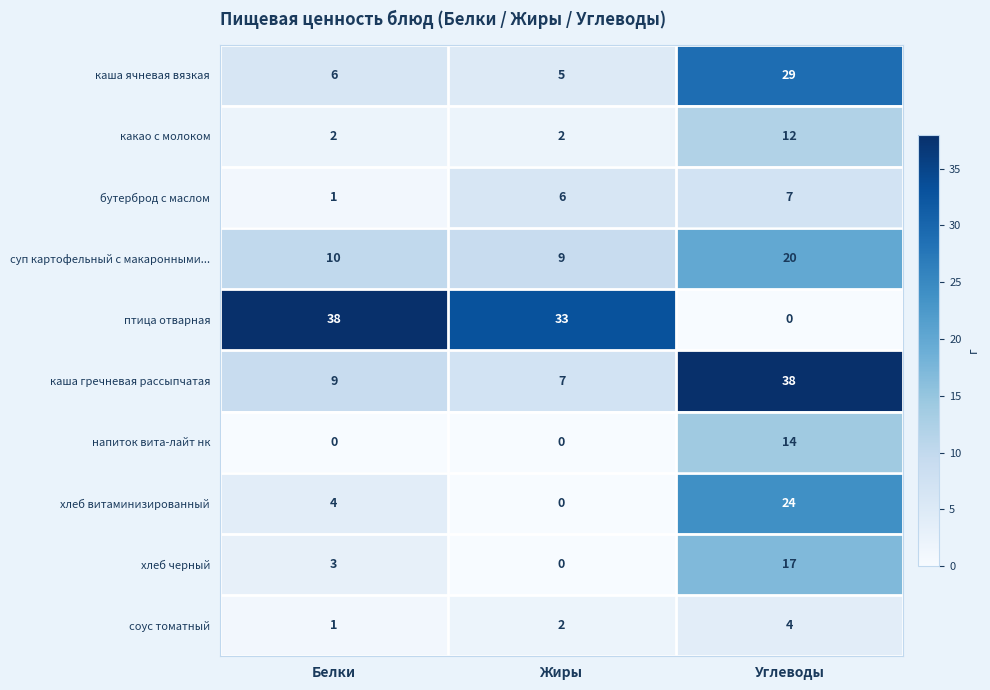

What is the sum of the хлеб черный values at Жиры and Белки?

3